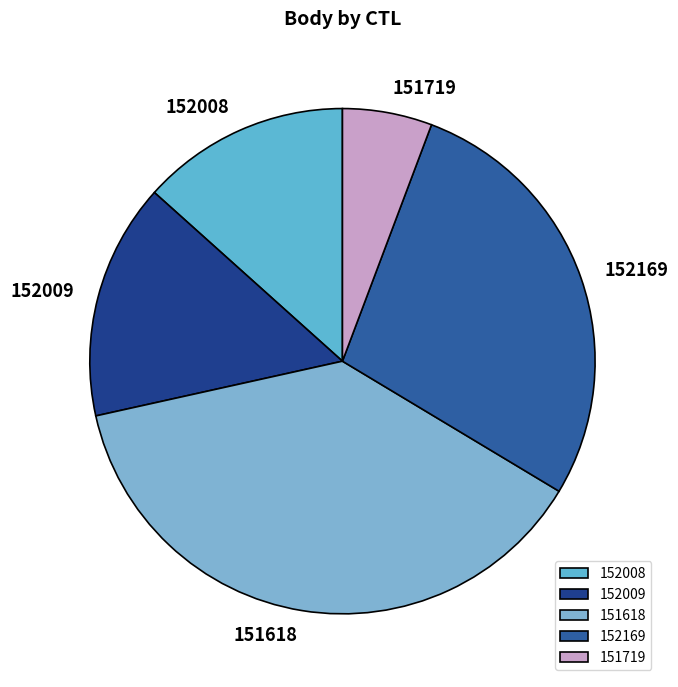

Does 151719 account for over 50% of the chart?

No